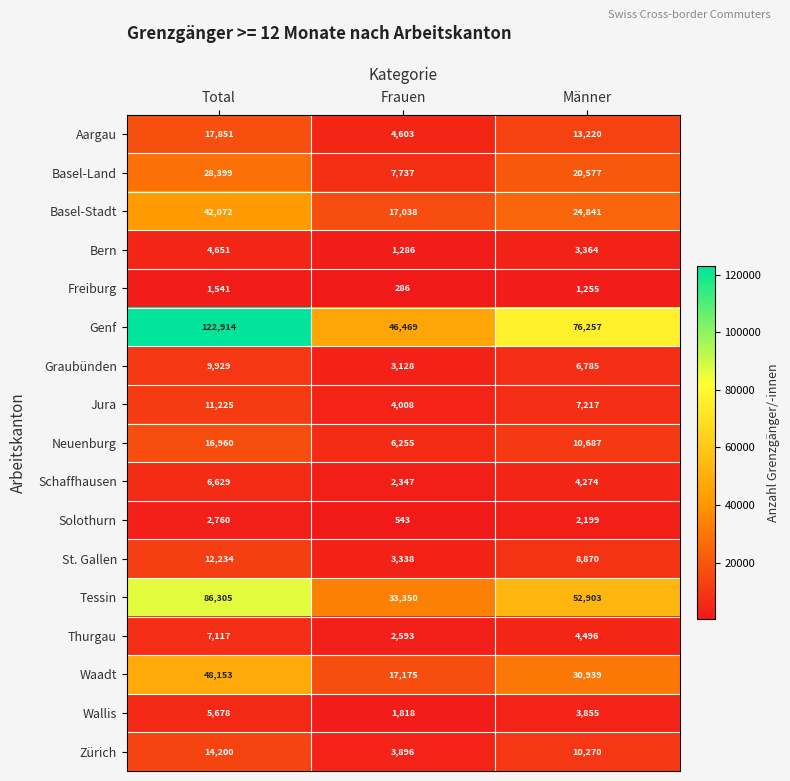

Rank the series at Frauen from highest to lowest value.

Genf, Tessin, Waadt, Basel-Stadt, Basel-Land, Neuenburg, Aargau, Jura, Zürich, St. Gallen, Graubünden, Thurgau, Schaffhausen, Wallis, Bern, Solothurn, Freiburg